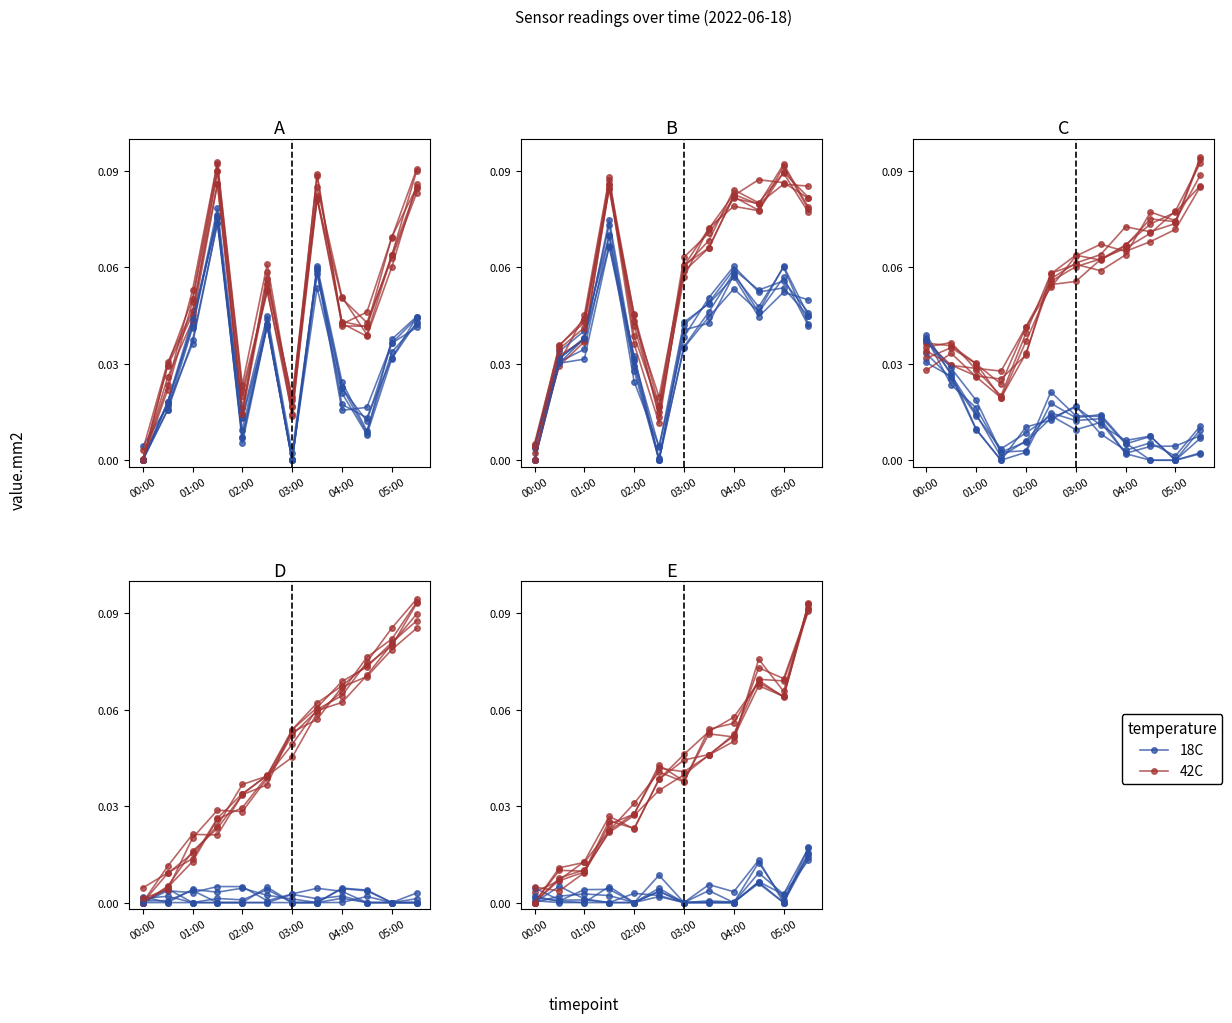

True or false: 18C and 42C cross at least once.

False